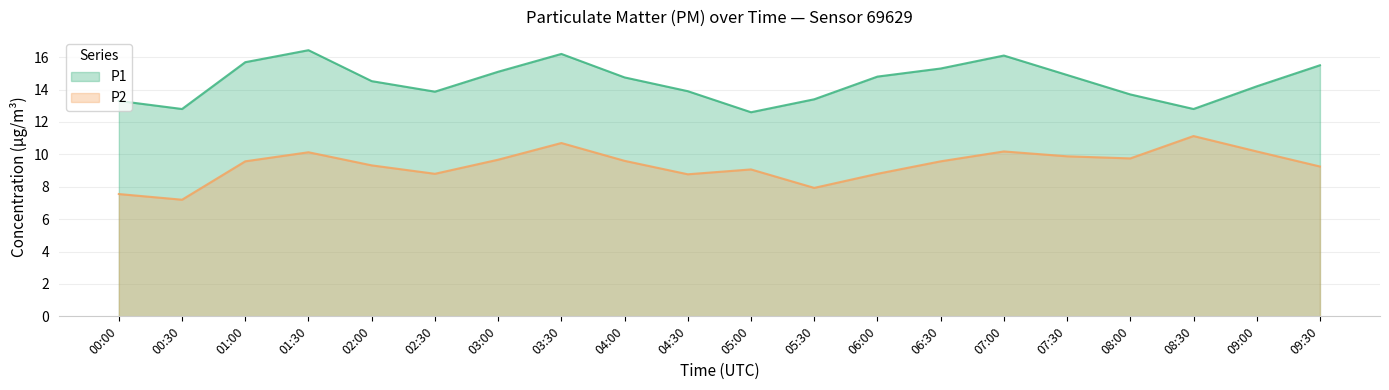

Reading right to left, transcribe all the data shown in this chart.

P1: 09:30=15.5	09:00=14.2	08:30=12.8	08:00=13.7	07:30=14.9	07:00=16.1	06:30=15.3	06:00=14.8	05:30=13.4	05:00=12.6	04:30=13.9	04:00=14.8	03:30=16.2	03:00=15.1	02:30=13.9	02:00=14.5	01:30=16.4	01:00=15.7	00:30=12.8	00:00=13.3
P2: 09:30=9.2	09:00=10.2	08:30=11.1	08:00=9.8	07:30=9.9	07:00=10.2	06:30=9.6	06:00=8.8	05:30=7.9	05:00=9.1	04:30=8.8	04:00=9.6	03:30=10.7	03:00=9.7	02:30=8.8	02:00=9.3	01:30=10.1	01:00=9.6	00:30=7.2	00:00=7.5